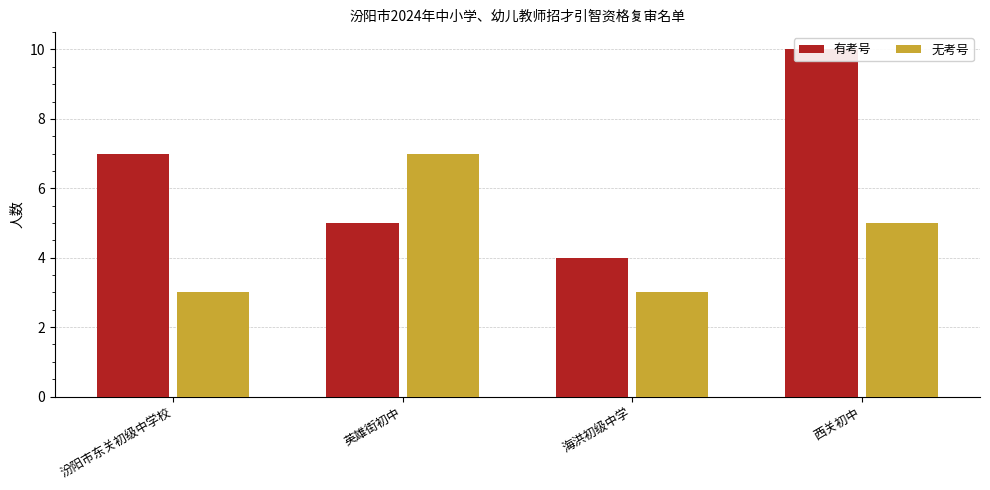

How many distinct data groups are displayed?

2